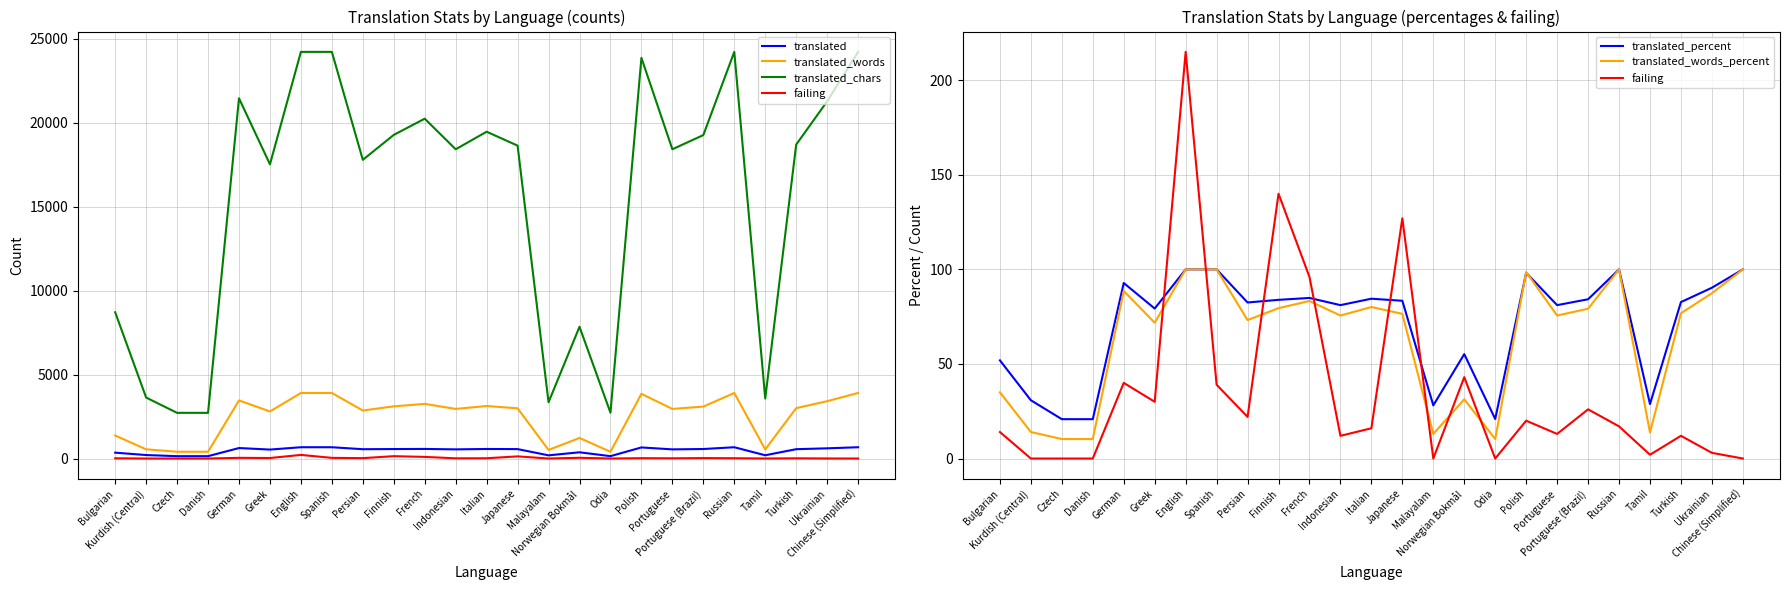

What are all the series names shown in the legend?

translated, translated_words, translated_chars, failing, translated_percent, translated_words_percent